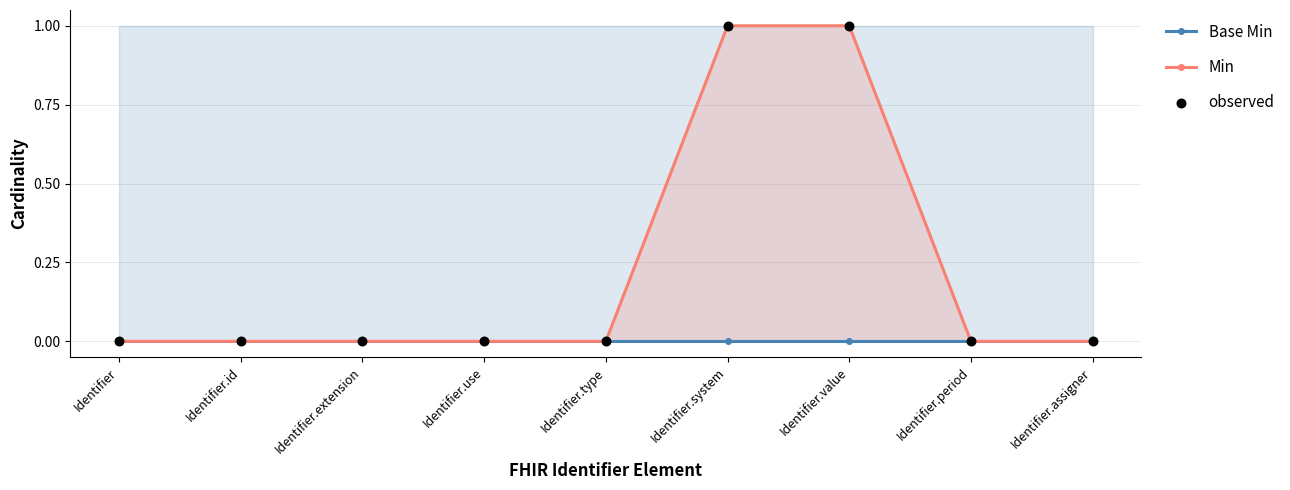

What are all the series names shown in the legend?

Base Min, Min, observed